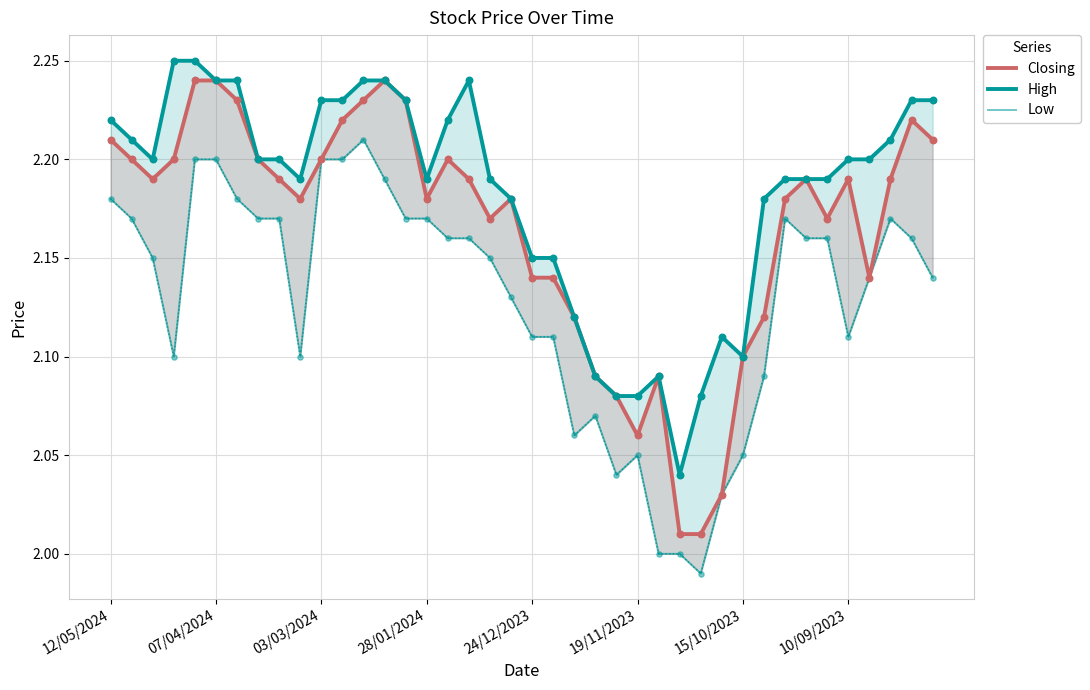

At how many categories does at least one series exceed 2?

40